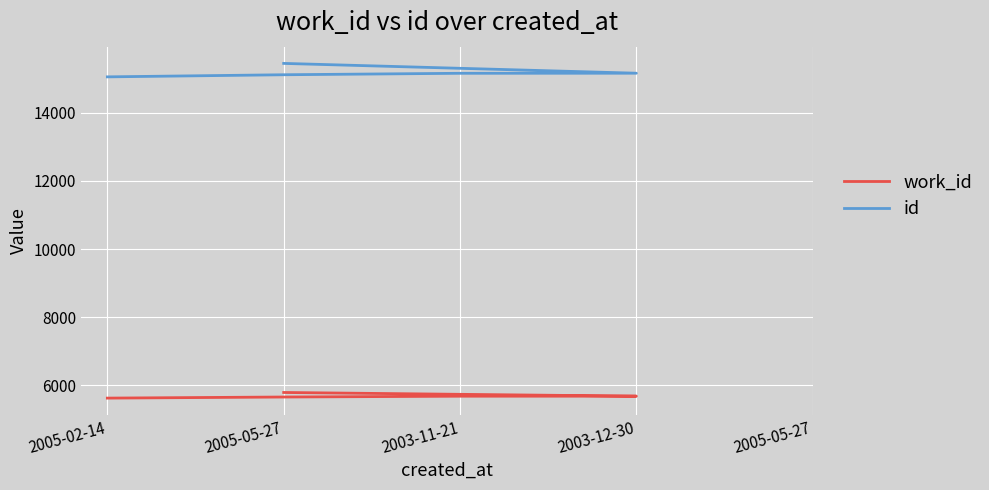

How many lines are shown in the chart?

2